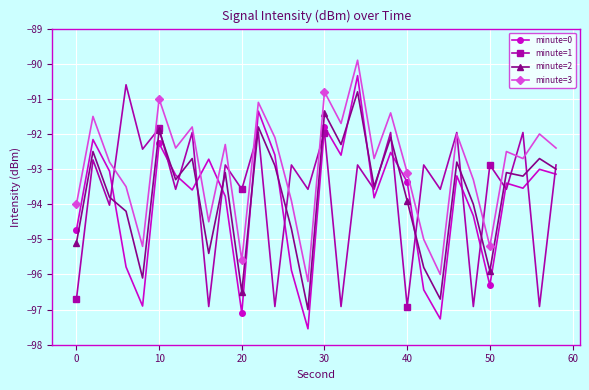

Which series has the largest total across all categories?

minute=3